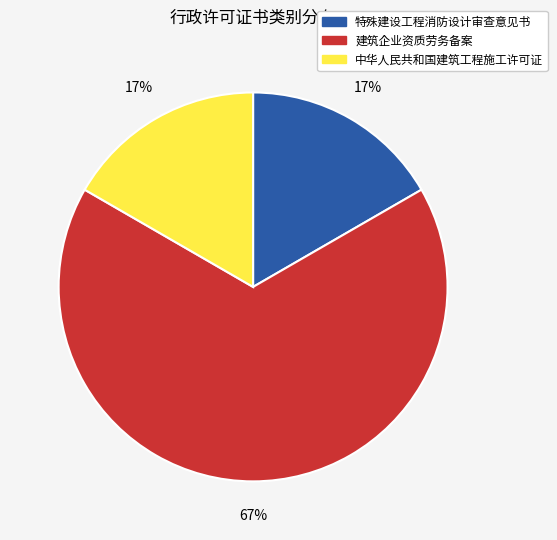

Which category accounts for the majority?

建筑企业资质劳务备案